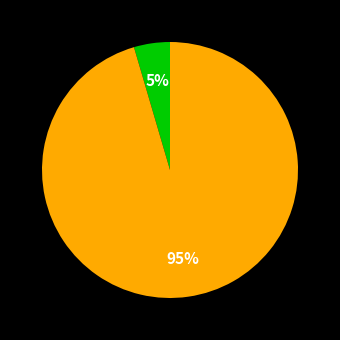

How many slices are in this pie chart?

2